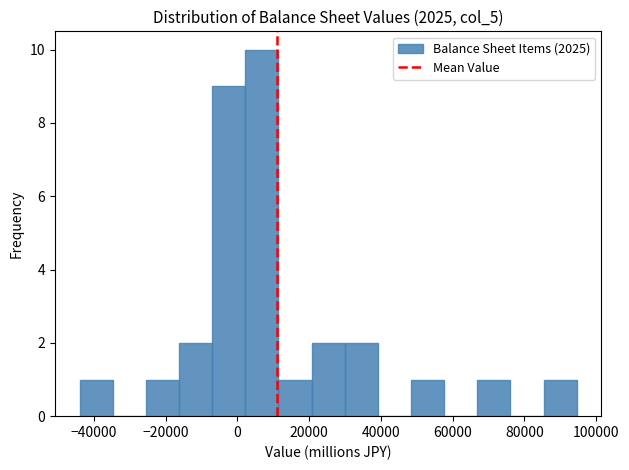

Reading left to right, transcribe this chart: for each bar, give the range it covers on the x-axis and its height. Neither the bar edges nor the heights are printed on the chart, so give them approximately, as read against the axes.

-44000 to -34000: 1
-34000 to -26000: 0
-26000 to -16000: 1
-16000 to -8000: 2
-8000 to 2000: 9
2000 to 12000: 10
12000 to 20000: 1
20000 to 30000: 2
30000 to 40000: 2
40000 to 48000: 0
48000 to 58000: 1
58000 to 66000: 0
66000 to 76000: 1
76000 to 86000: 0
86000 to 94000: 1